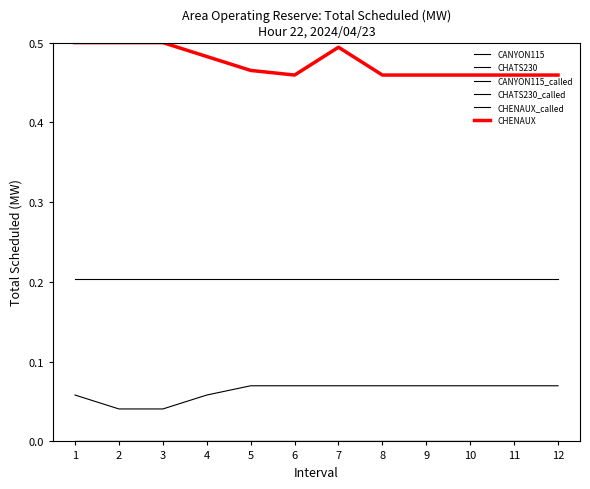

Is this an area chart (filled region under the line)?

No